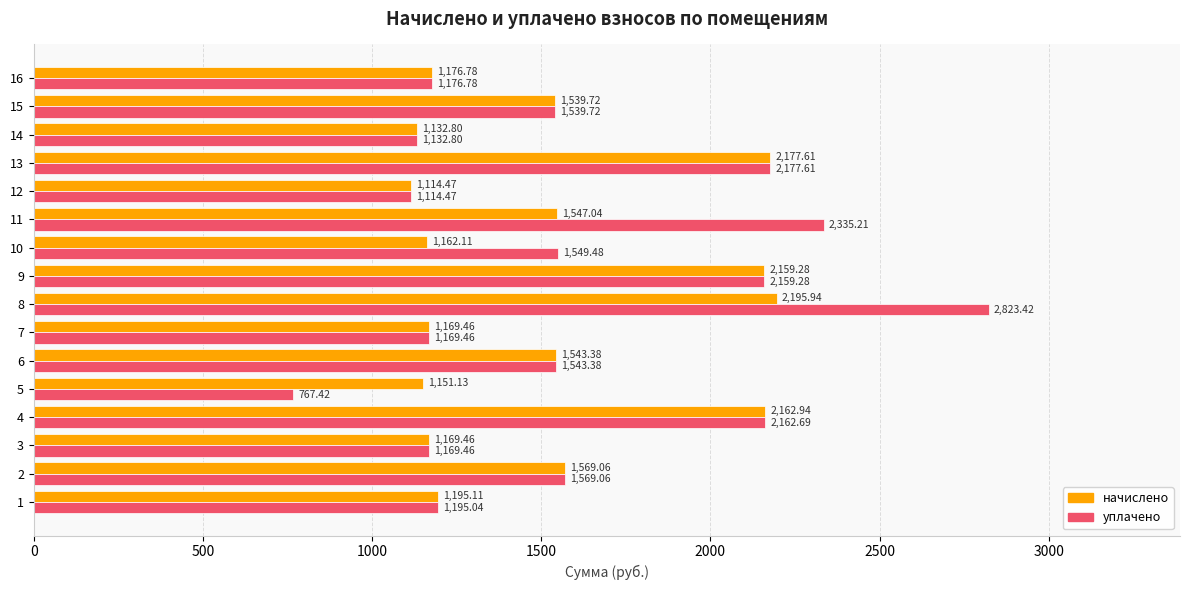

What are all the series names shown in the legend?

начислено, уплачено